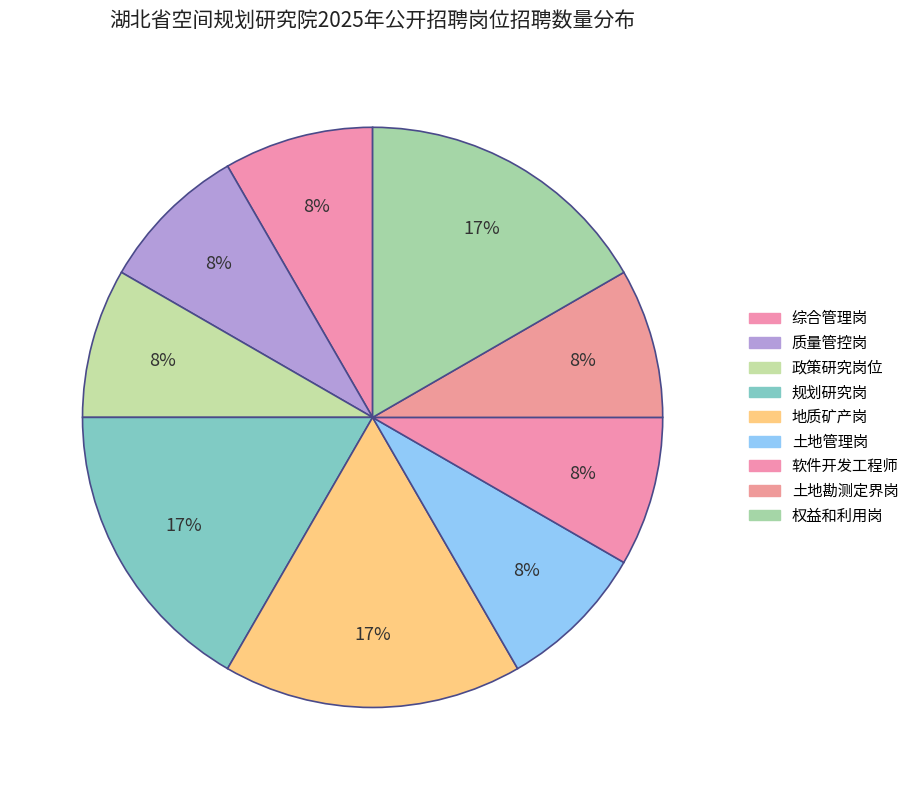

How many segments does this pie chart have?

9